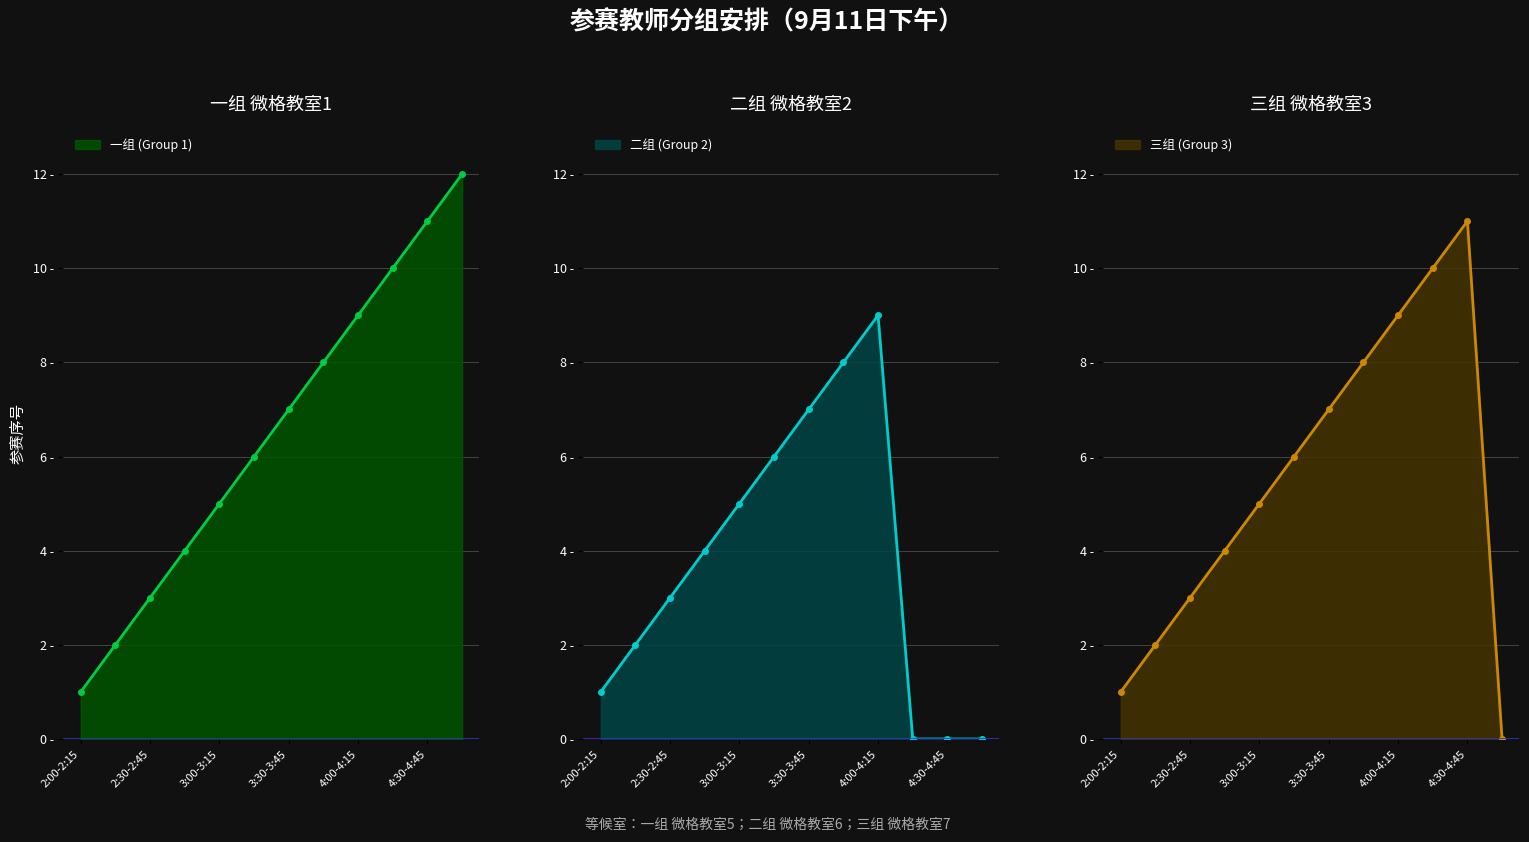

True or false: 一组 (Group 1) and 三组 (Group 3) intersect in this chart.

False